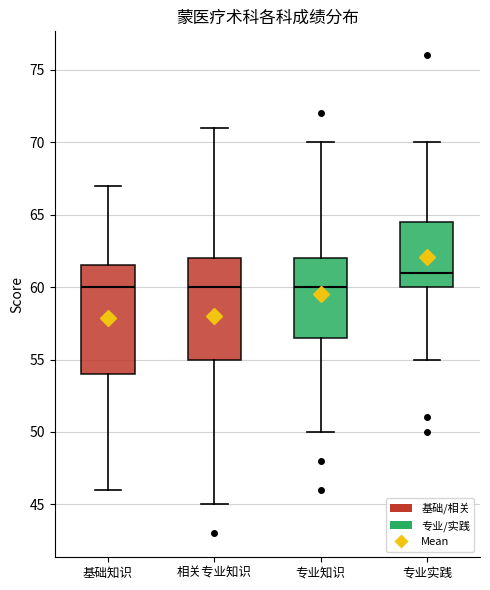

Where is the lower edge of the box for 专业知识 on the y-axis? The values are not printed on the chart, so give them approximately, as read against the axis.

56.5